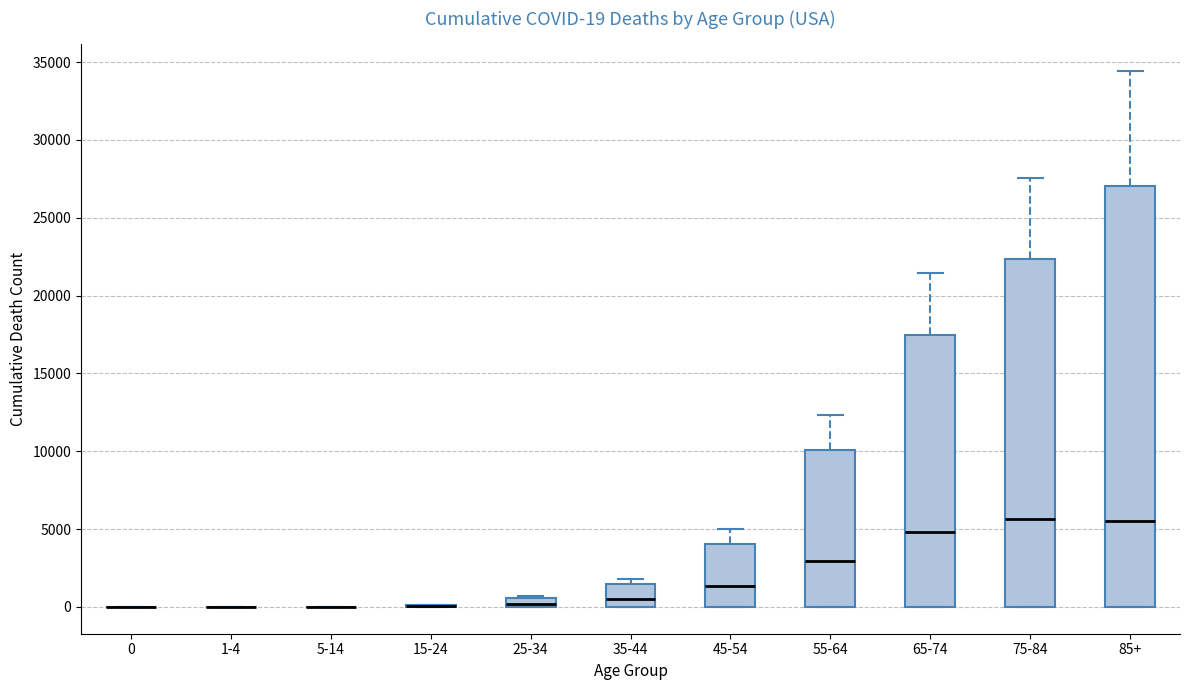

Which box is the tallest, from its lower edge to its upper edge?

85+